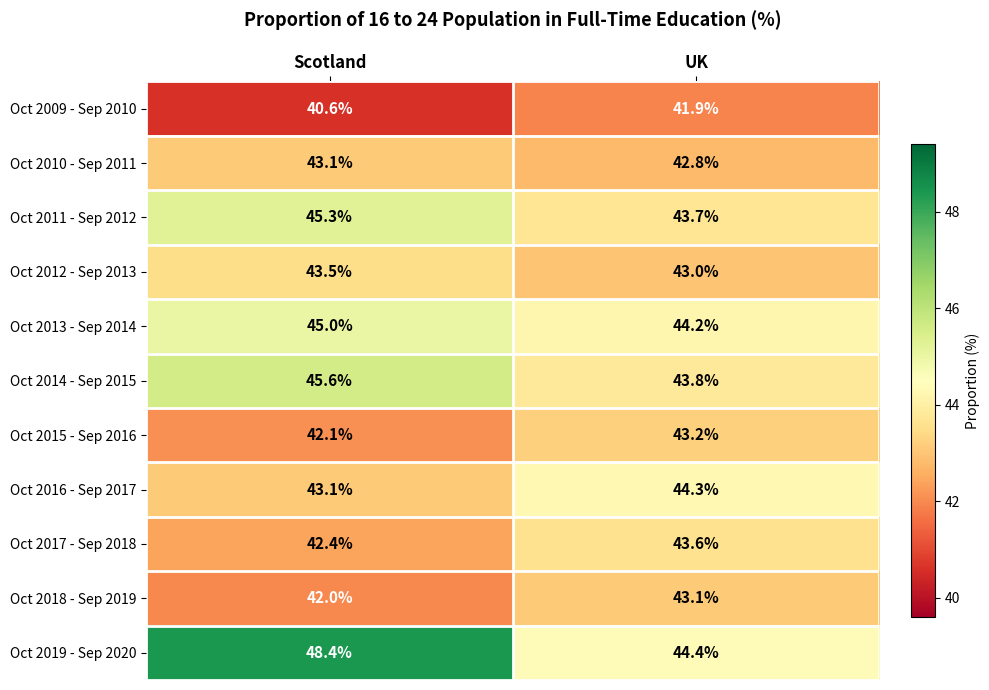

How many categories are shown in the chart?

2